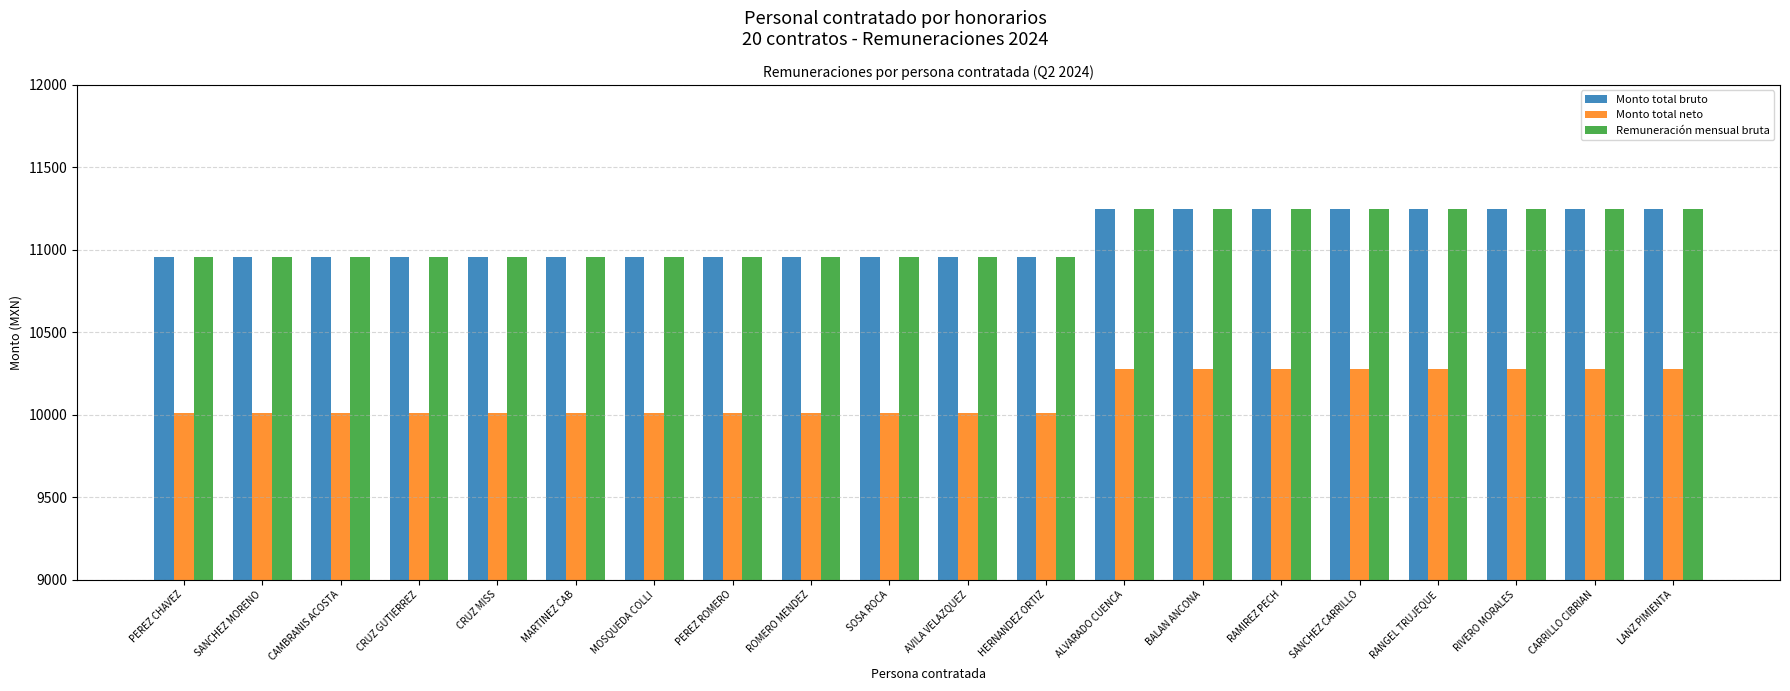

At how many categories does at least one series exceed 10127?

20